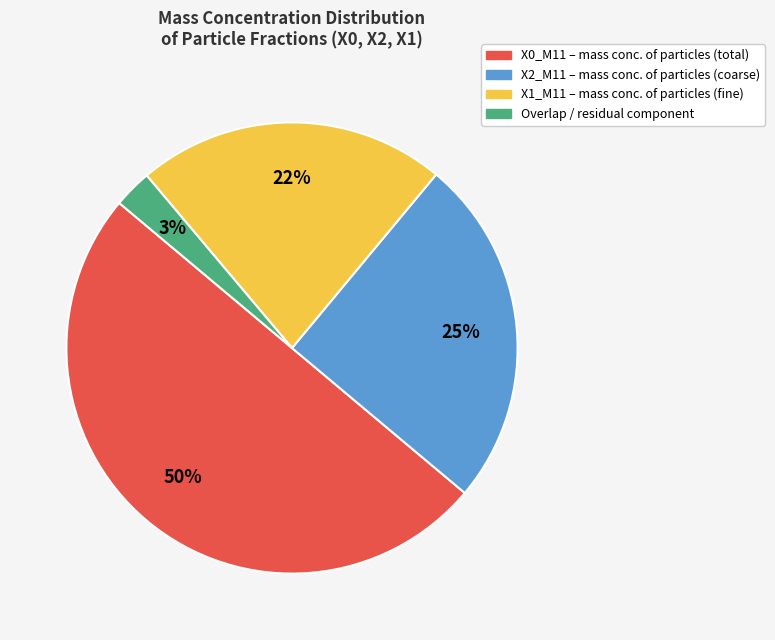

To the nearest percent, what is the average slice percentage?

25%